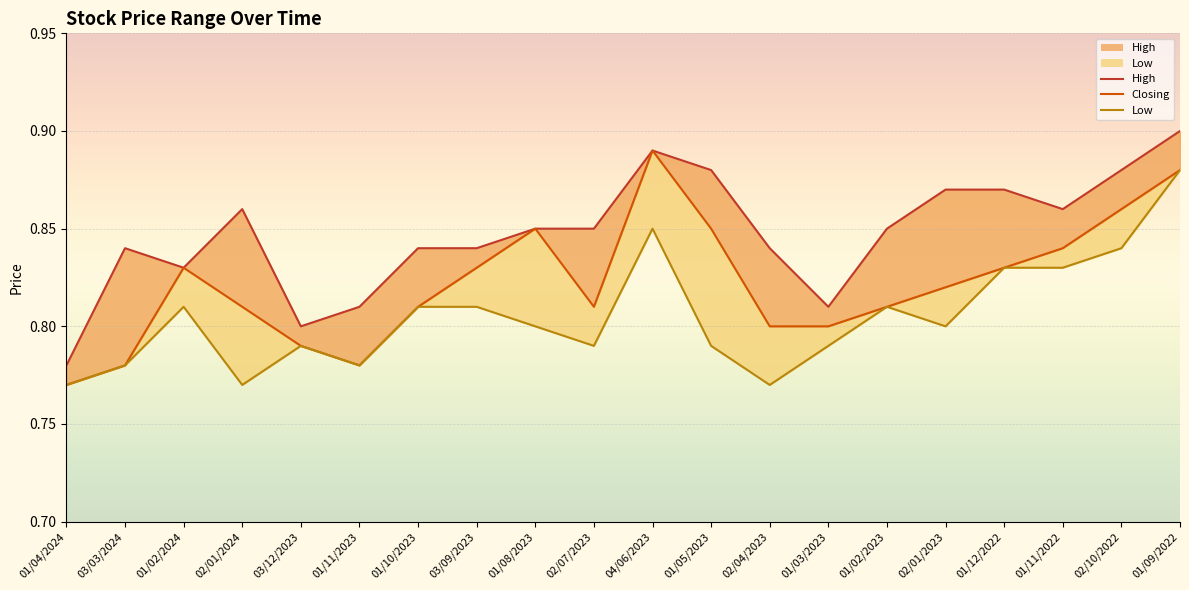

The Low series shows 0.8 at 03/12/2023. True or false?

True